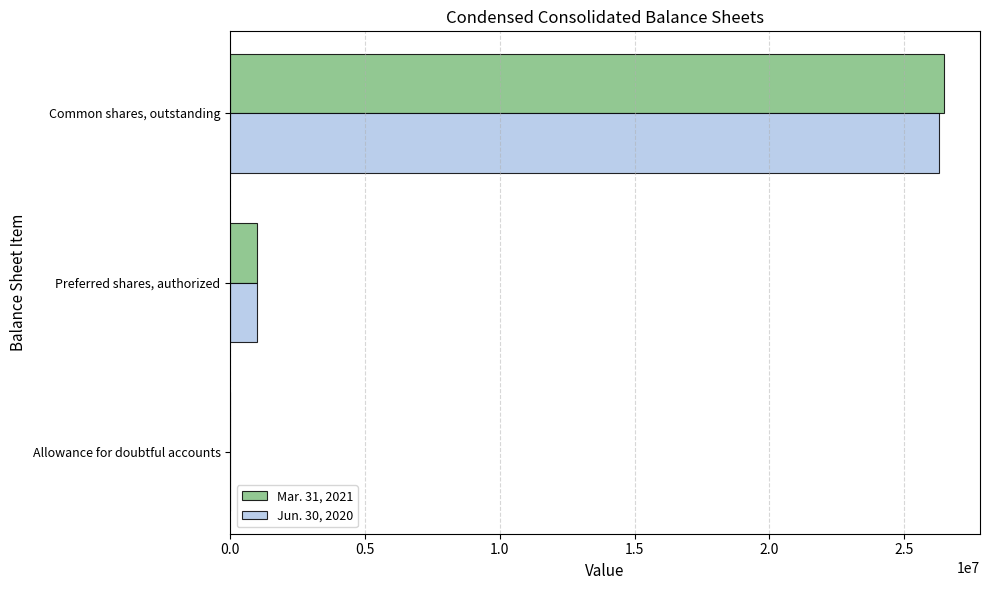

Which series has the widest spread of values?

Mar. 31, 2021